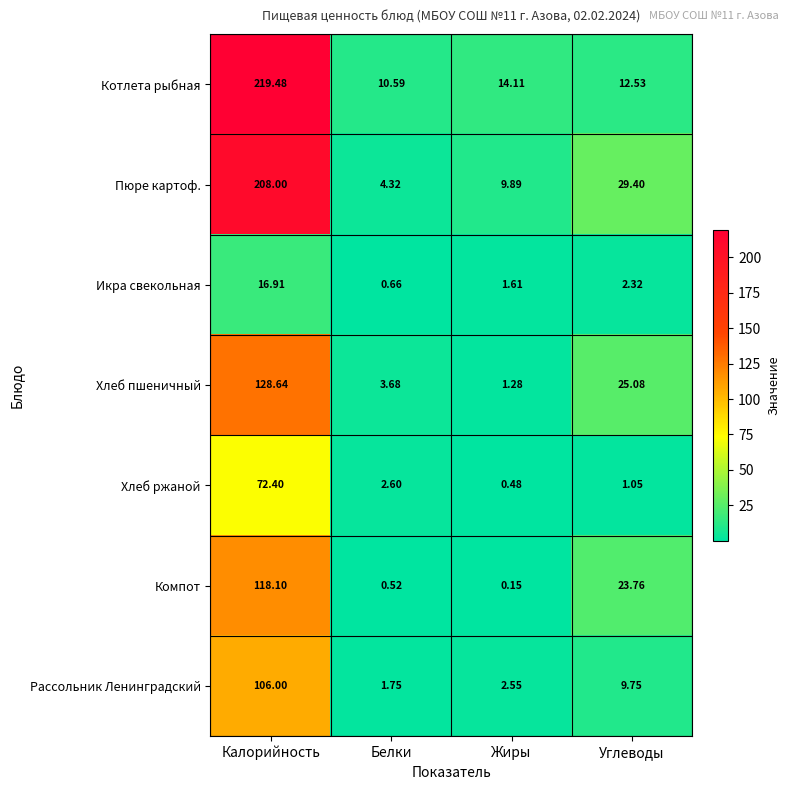

At which category is the sum across all series the highest?

Калорийность